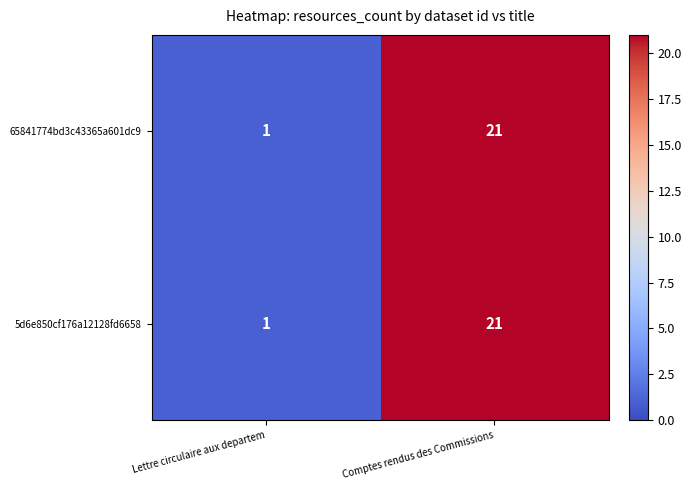

Is it true that 65841774bd3c43365a601dc9 equals 21 at Comptes rendus des Commissions?

True